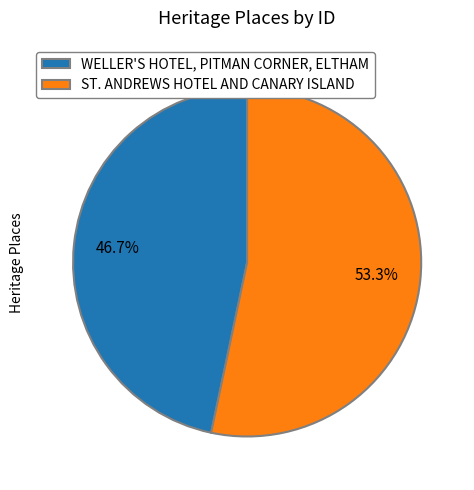

Is it true that WELLER'S HOTEL, PITMAN CORNER, ELTHAM is 47% of the pie?

True